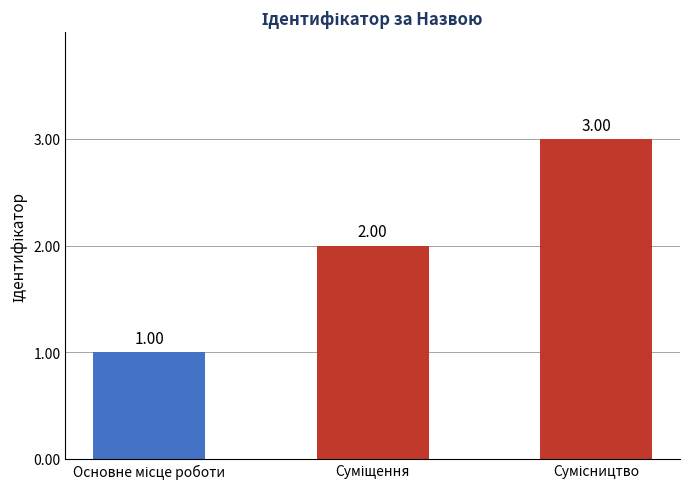

What is the sum of all values?

6